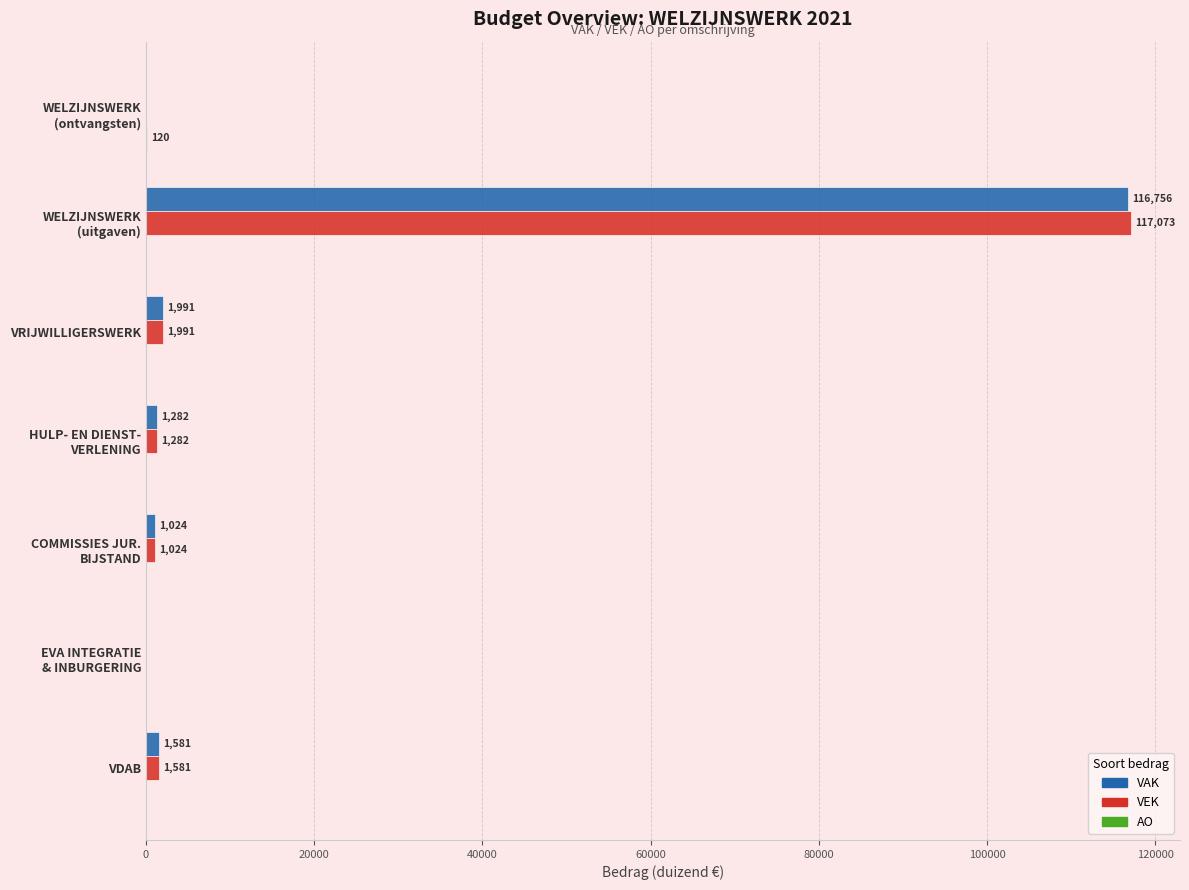

What is the greatest value displayed?

117073